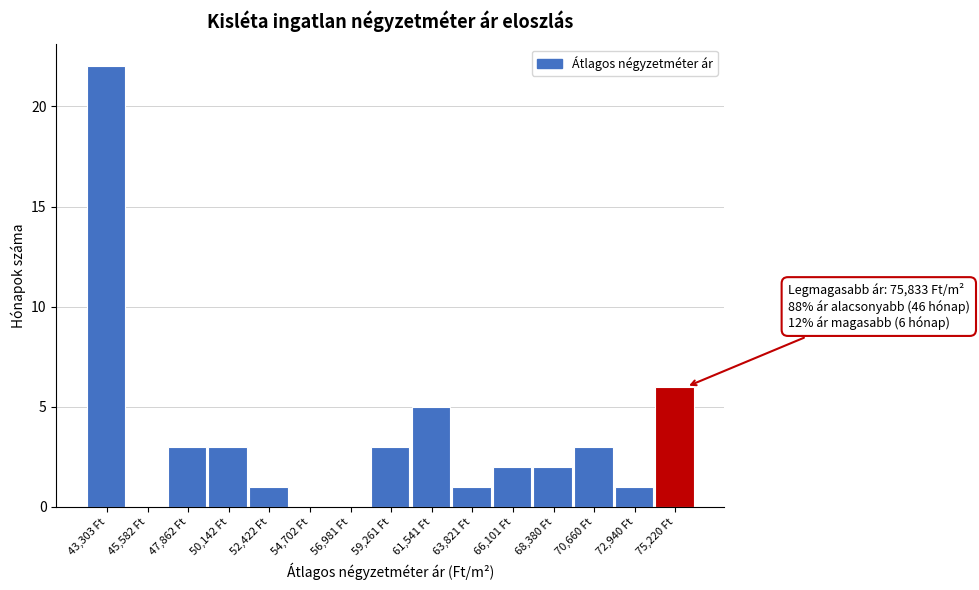

Reading left to right, extract all data points from this chart.

43,303 Ft=22	45,582 Ft=0	47,862 Ft=3	50,142 Ft=3	52,422 Ft=1	54,702 Ft=0	56,981 Ft=0	59,261 Ft=3	61,541 Ft=5	63,821 Ft=1	66,101 Ft=2	68,380 Ft=2	70,660 Ft=3	72,940 Ft=1	75,220 Ft=6